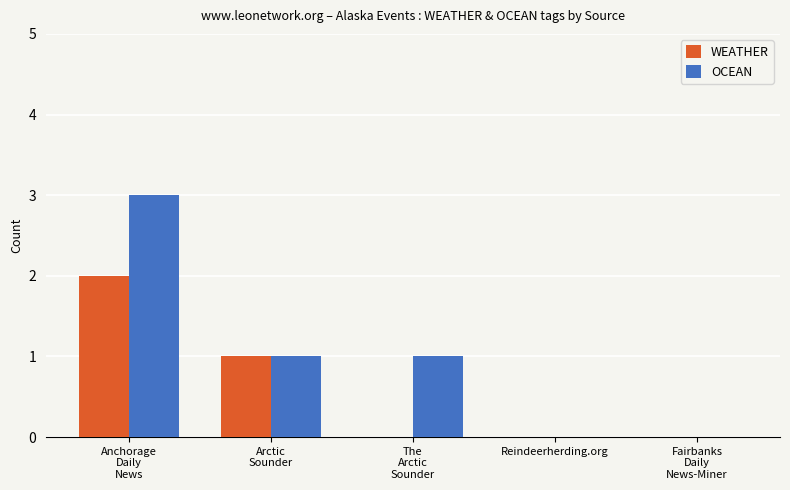

Is it true that OCEAN equals 5 at Anchorage
Daily
News?

False